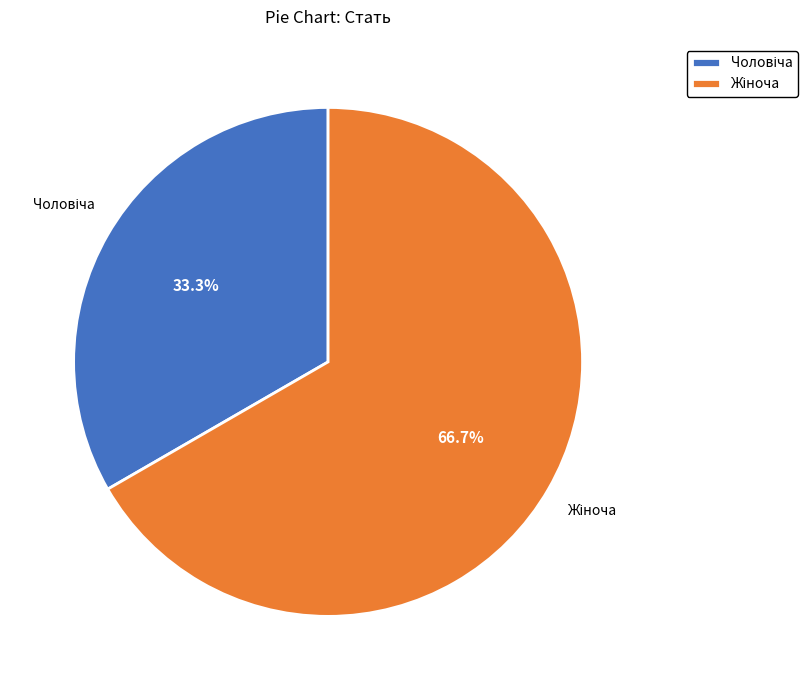

How many segments does this pie chart have?

2